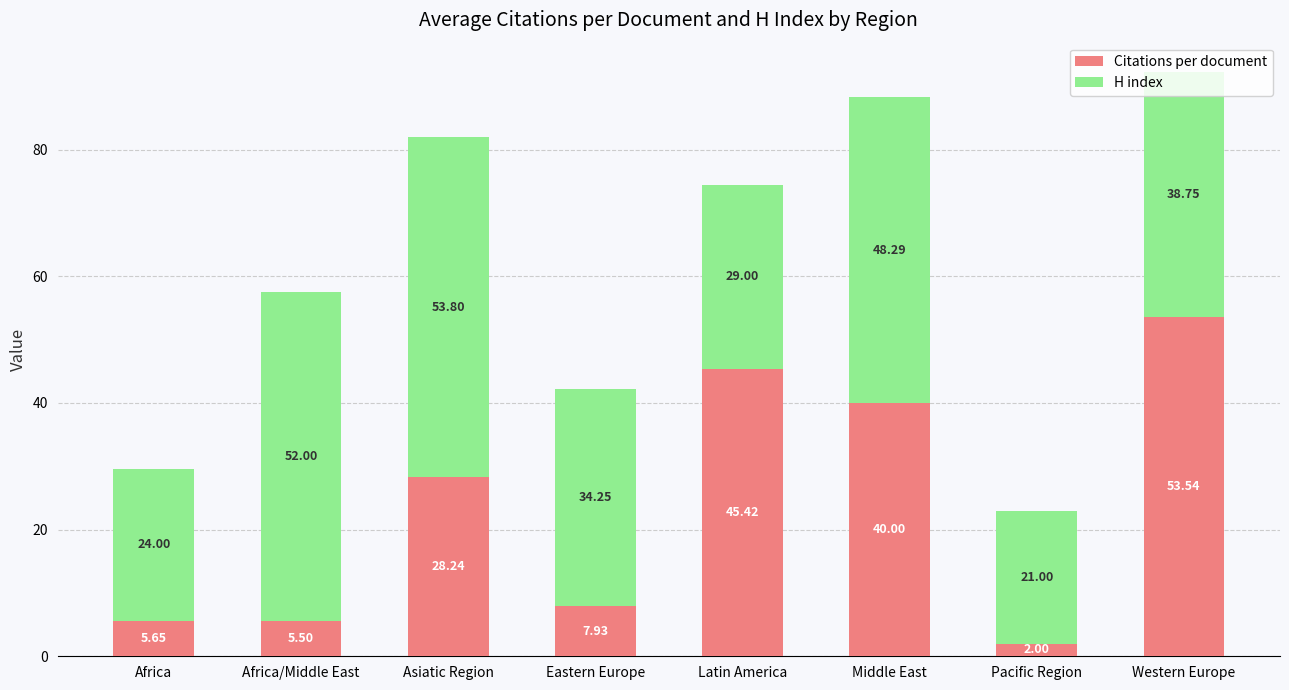

At which label does Citations per document reach its minimum?

Pacific Region